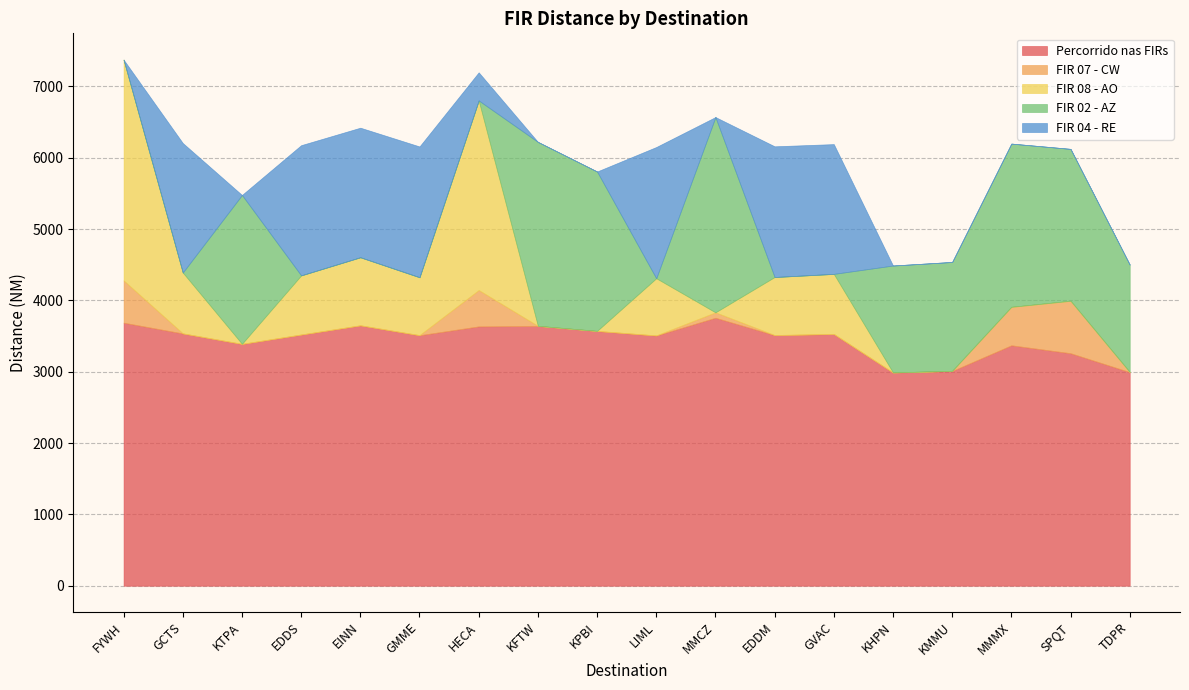

After their last crossing, which series has the higher values: FIR 04 - RE or FIR 08 - AO?

FIR 08 - AO